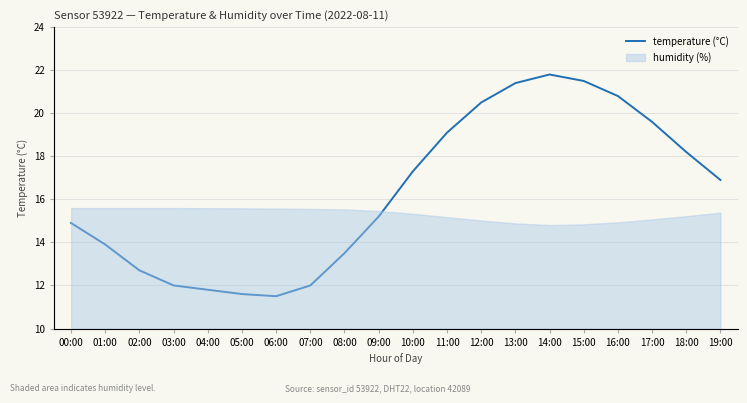

Which category has the lowest value across all series?

06:00